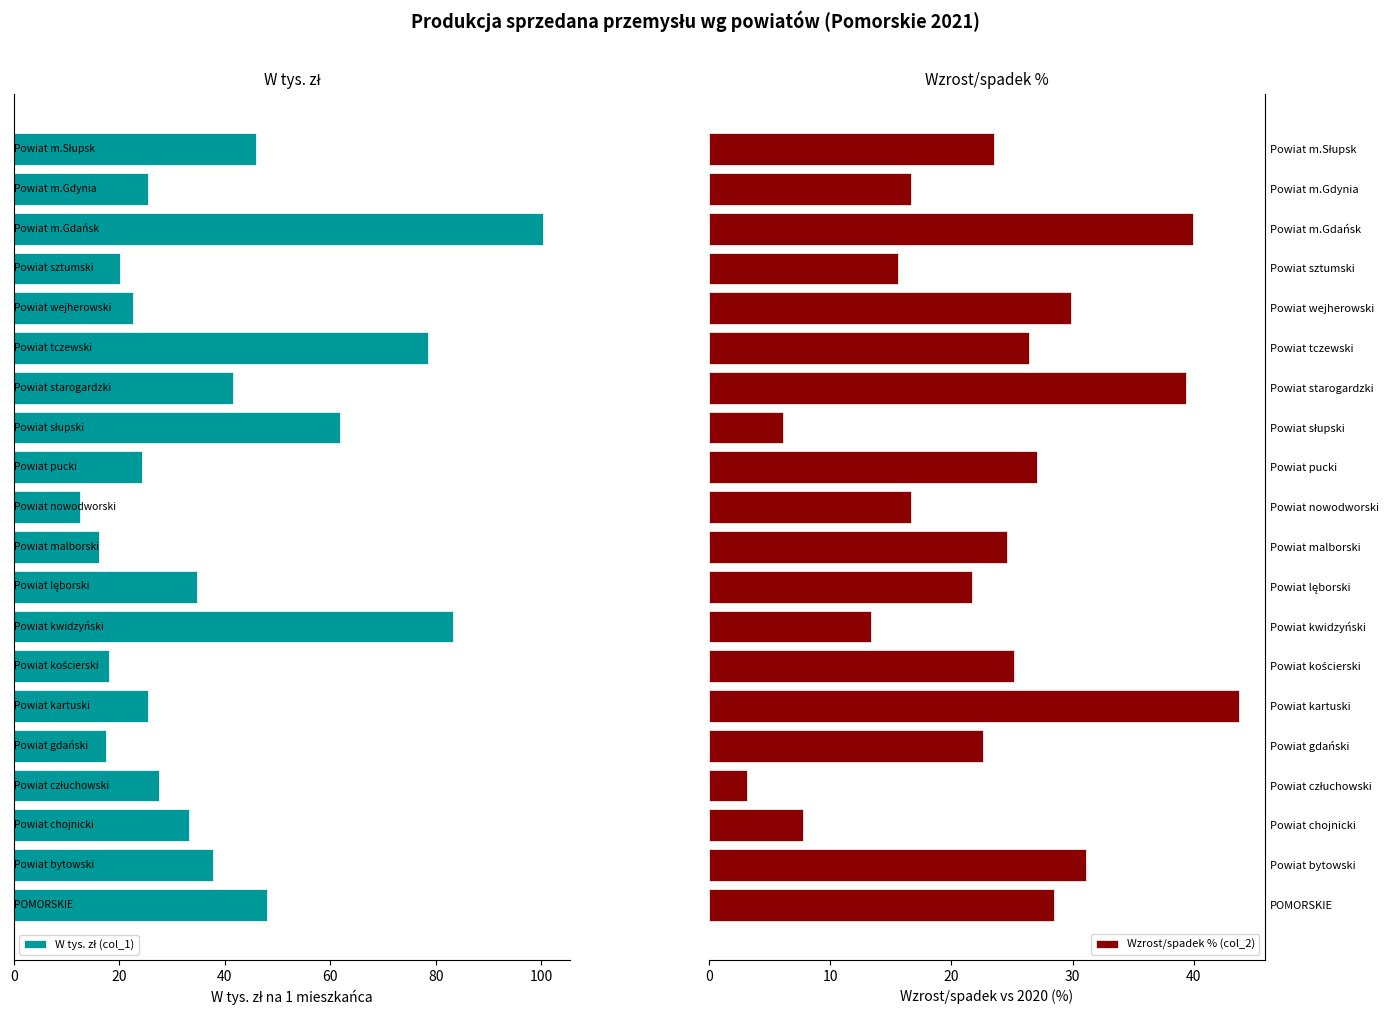

What is the lowest value of the Wzrost/spadek % (col_2) series?

3.2